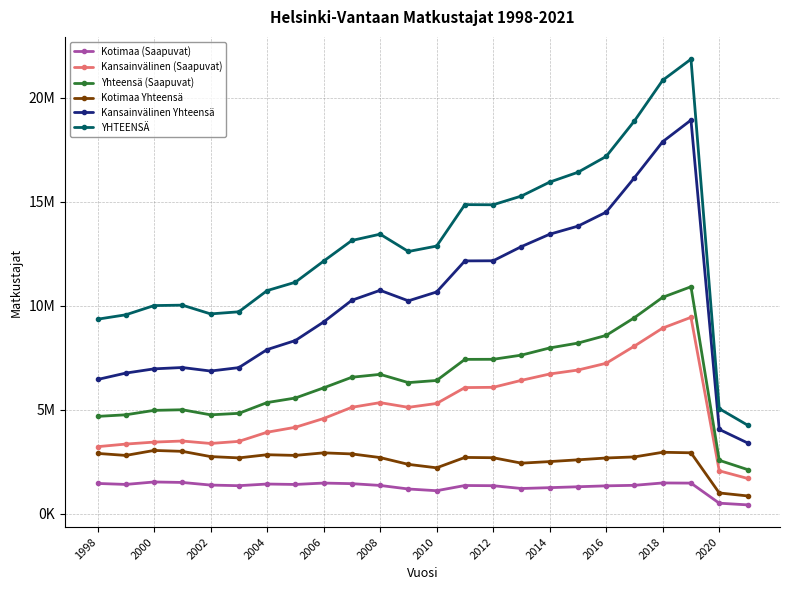

What is the sum of all Kansainvälinen (Saapuvat) values?

123529431